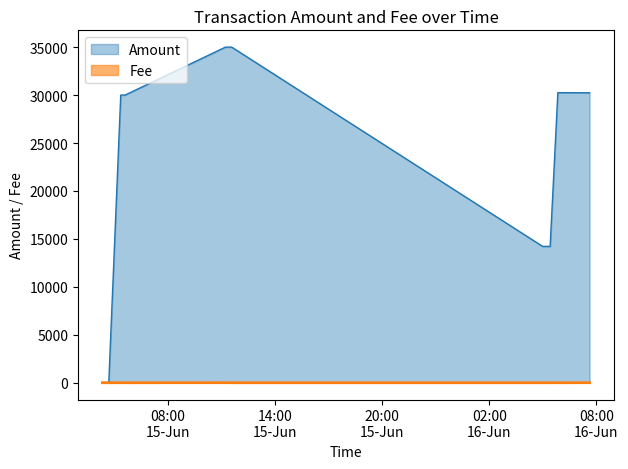

At which category does Fee reach its first local peak?

2017-06-15 05:22:34